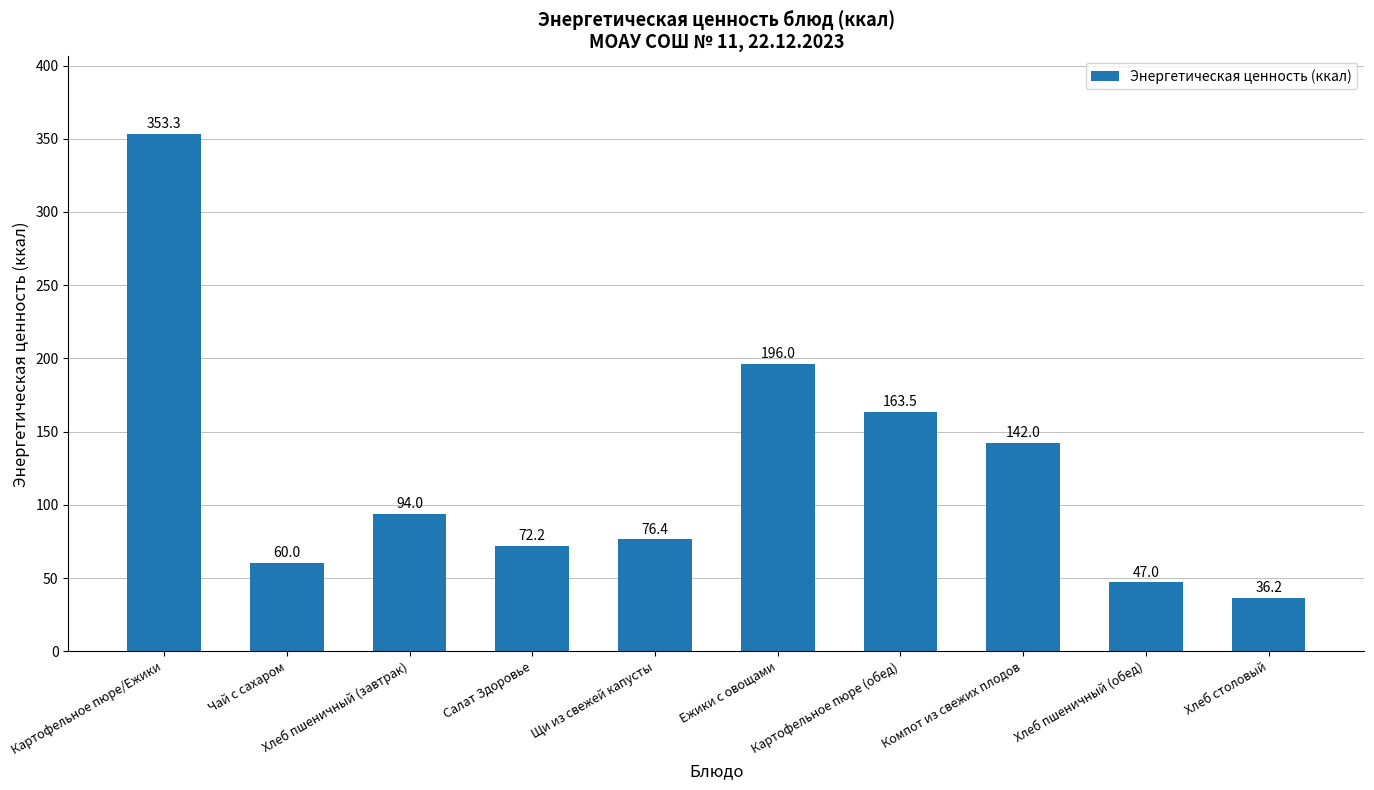

What is the label of the 4th bar from the right?

Картофельное пюре (обед)